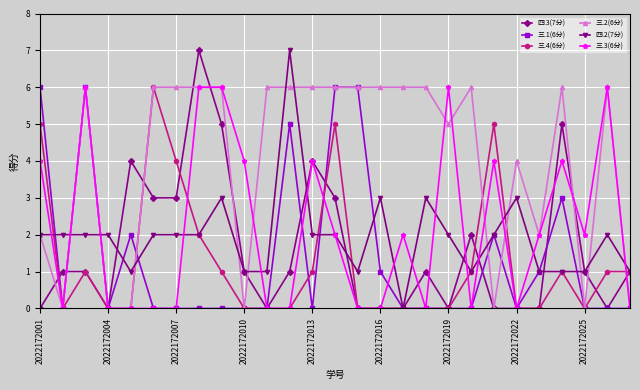

What is the maximum value shown in the chart?

7